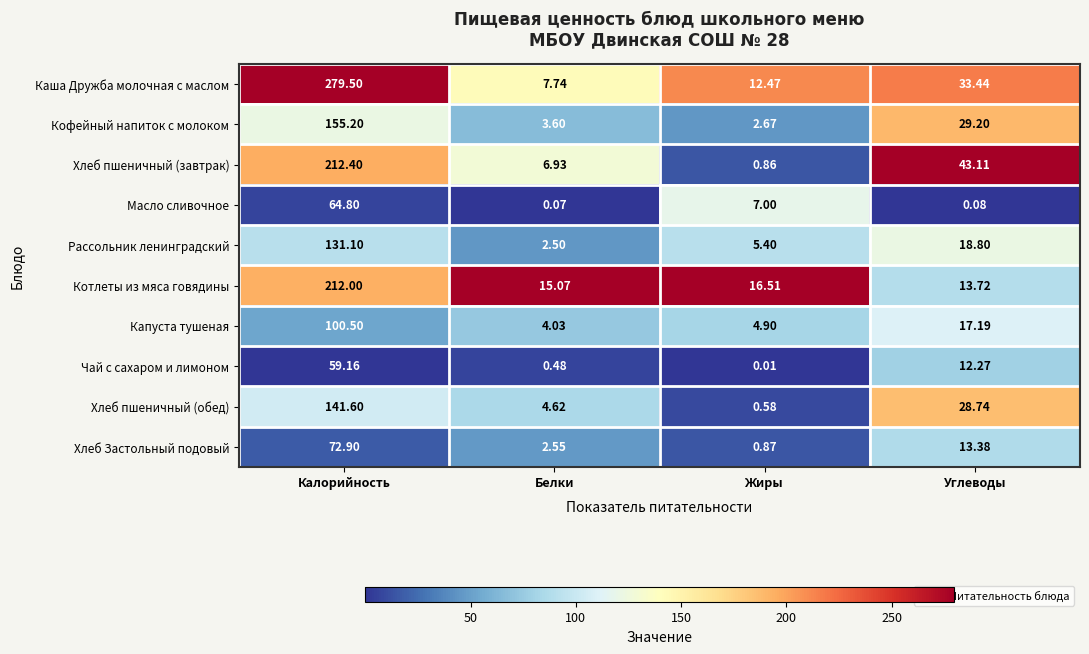

List the labels in order of Каша Дружба молочная с маслом value, largest first.

Калорийность, Углеводы, Жиры, Белки